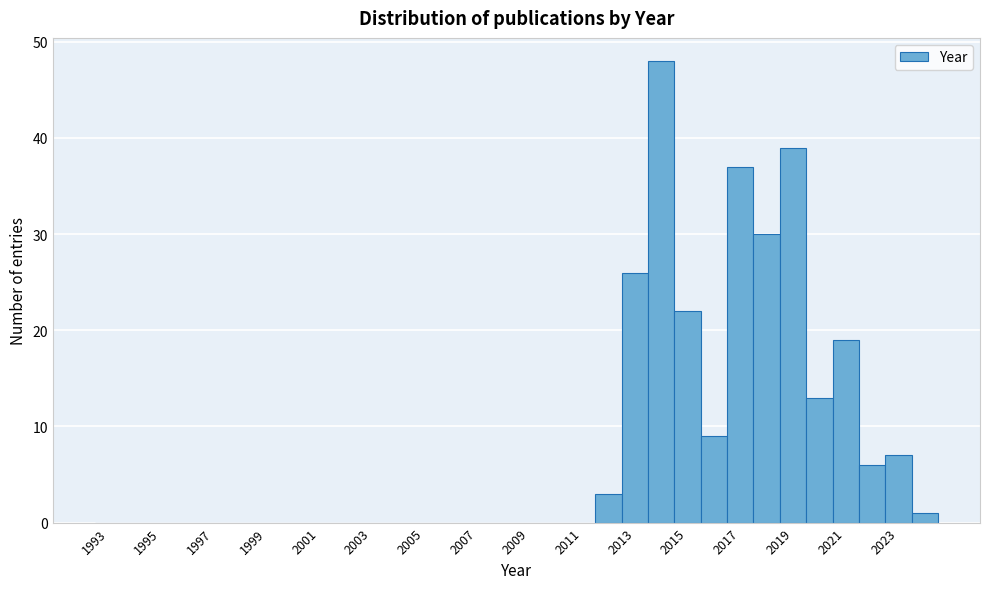

Reading left to right, list every bar in this chart as the range it spans on the x-axis followed by its height. Neither the bar edges nor the heights are printed on the chart, so give them approximately, as read against the axes.

1992.5 to 1993.5: 0
1993.5 to 1994.5: 0
1994.5 to 1995.5: 0
1995.5 to 1996.5: 0
1996.5 to 1997.5: 0
1997.5 to 1998.5: 0
1998.5 to 1999.5: 0
1999.5 to 2000.5: 0
2000.5 to 2001.5: 0
2001.5 to 2002.5: 0
2002.5 to 2003.5: 0
2003.5 to 2004.5: 0
2004.5 to 2005.5: 0
2005.5 to 2006.5: 0
2006.5 to 2007.5: 0
2007.5 to 2008.5: 0
2008.5 to 2009.5: 0
2009.5 to 2010.5: 0
2010.5 to 2011.5: 0
2011.5 to 2012.5: 3
2012.5 to 2013.5: 26
2013.5 to 2014.5: 48
2014.5 to 2015.5: 22
2015.5 to 2016.5: 9
2016.5 to 2017.5: 37
2017.5 to 2018.5: 30
2018.5 to 2019.5: 39
2019.5 to 2020.5: 13
2020.5 to 2021.5: 19
2021.5 to 2022.5: 6
2022.5 to 2023.5: 7
2023.5 to 2024.5: 1